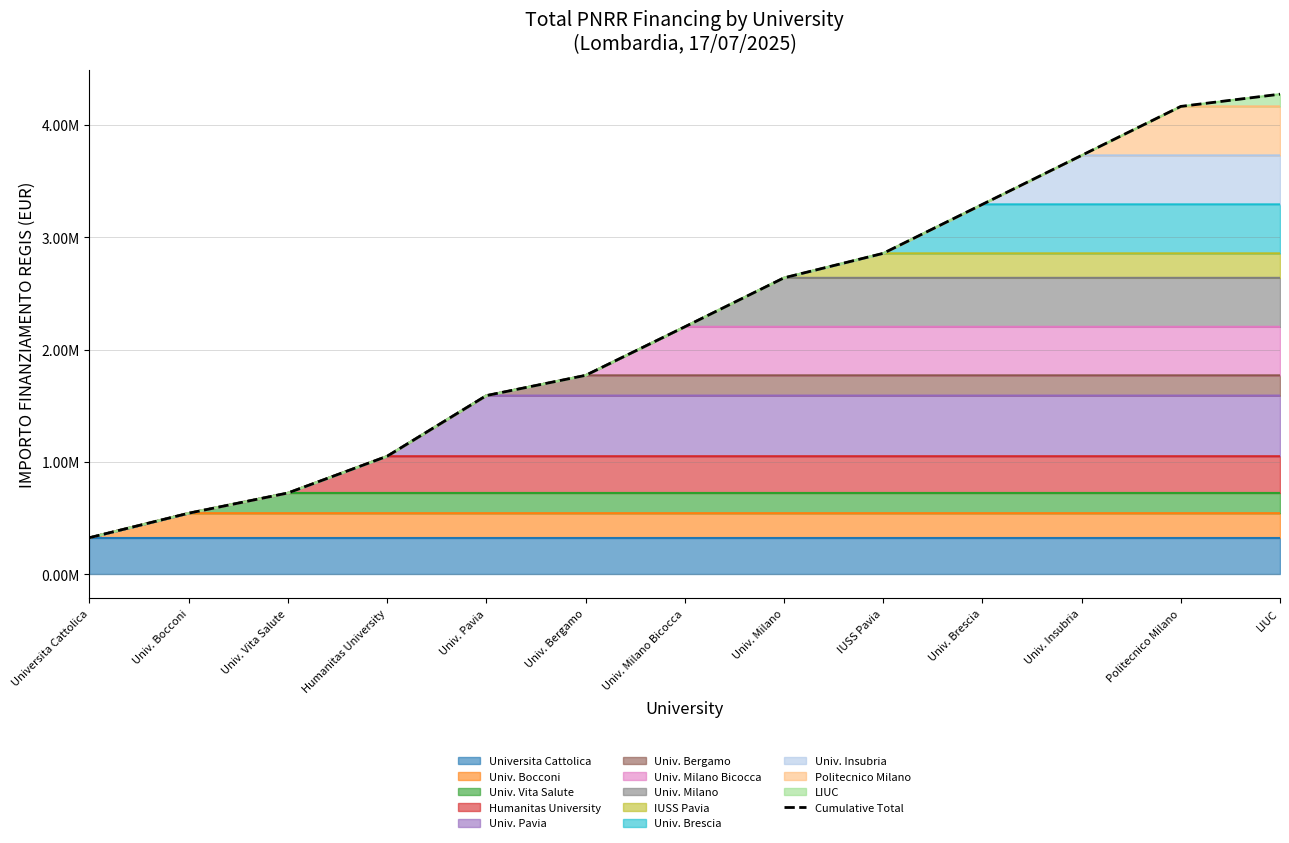

Reading left to right, what are all the values shown in this chart?

Universita Cattolica=327000	Univ. Bocconi=545000	Univ. Vita Salute=725000	Humanitas University=1052000	Univ. Pavia=1592000	Univ. Bergamo=1772000	Univ. Milano Bicocca=2204000	Univ. Milano=2640000	IUSS Pavia=2858000	Univ. Brescia=3294000	Univ. Insubria=3730000	Politecnico Milano=4166000	LIUC=4275000